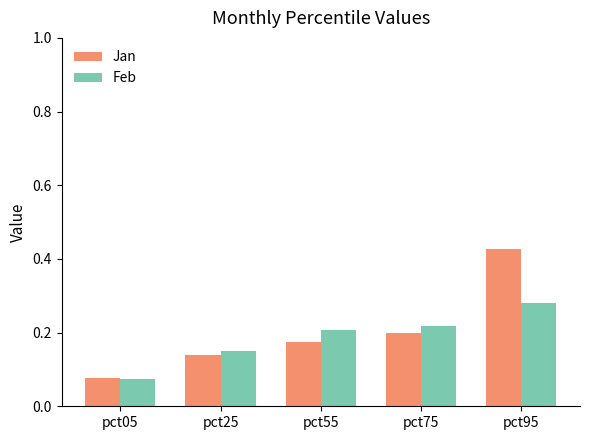

Is the value of Feb at pct95 greater than the value of Jan at pct75?

Yes